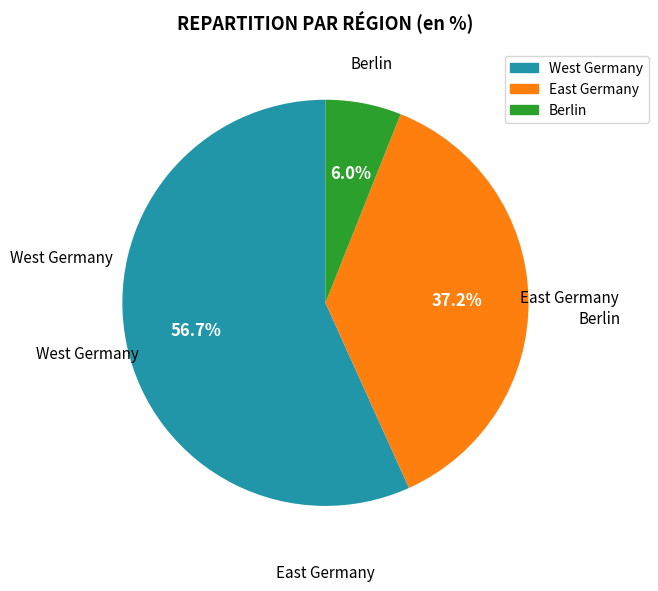

Is there a majority slice in this chart?

Yes